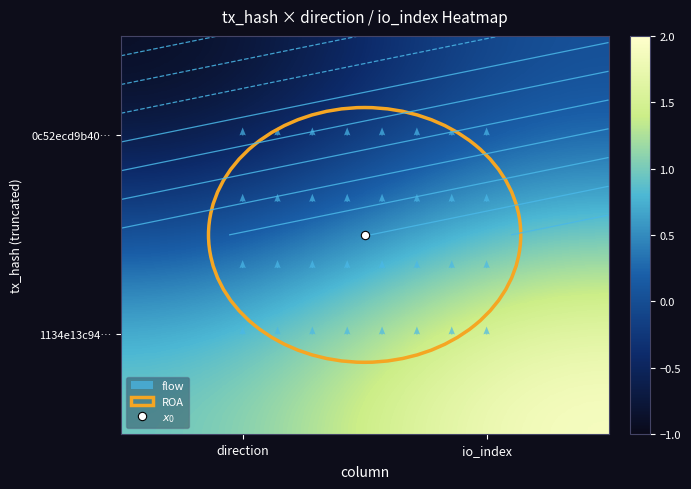

Reading right to left, list all the values displayed in this chart.

0c52ecd9b40961fbd9d222eef182766f505b2ec: 1=0	-1=-1
1134e13c94195635261da55df0220cc8cc59e94: 1=2	-1=1